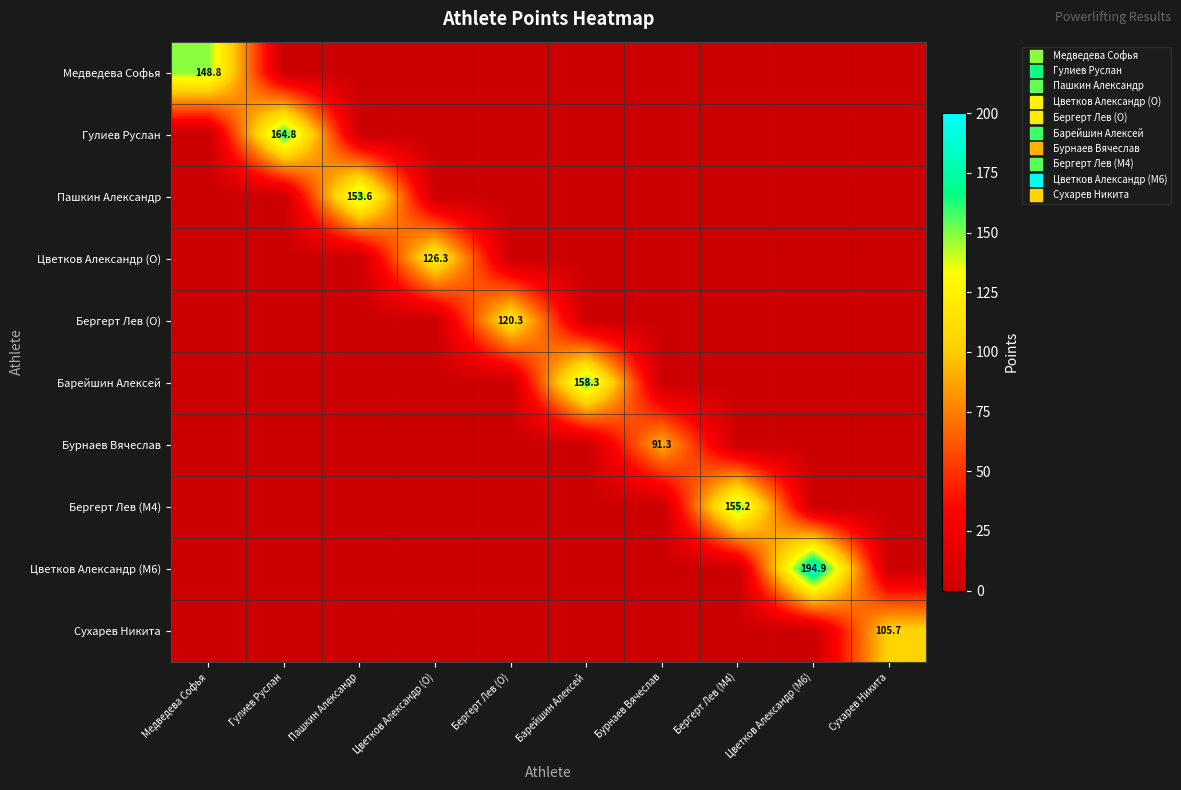

List the series in order of their peak value, highest first.

Цветков Александр (M6), Гулиев Руслан, Барейшин Алексей, Бергерт Лев (M4), Пашкин Александр, Медведева Софья, Цветков Александр (O), Бергерт Лев (O), Сухарев Никита, Бурнаев Вячеслав